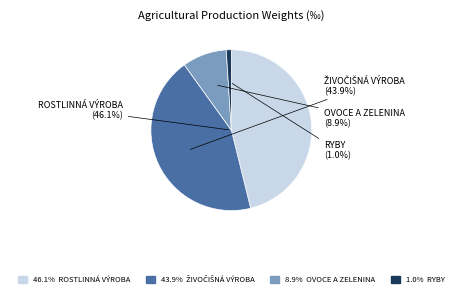

Is there any slice that represents more than half of the pie?

No